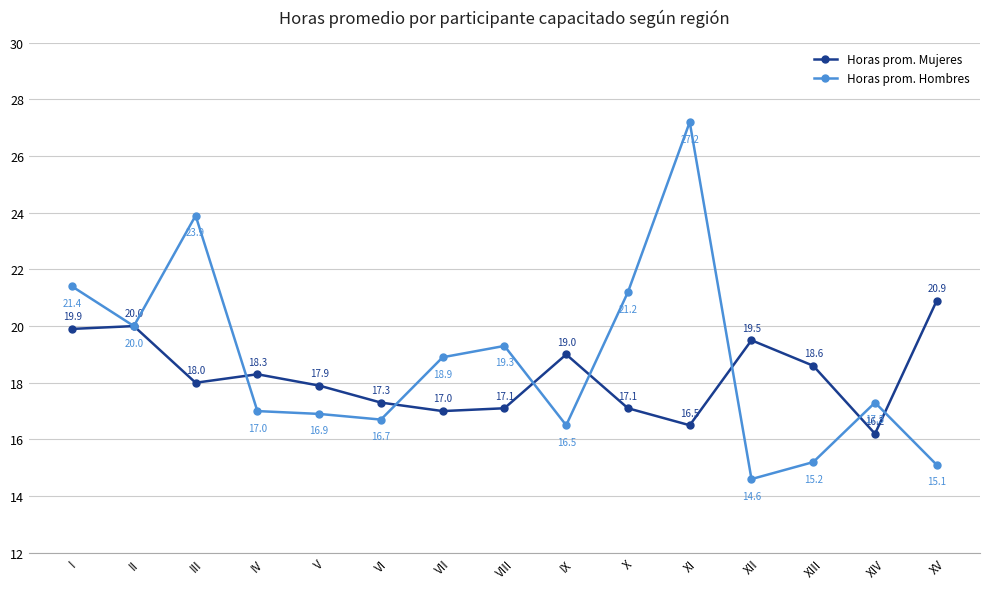

Which series has the largest total across all categories?

Horas prom. Hombres